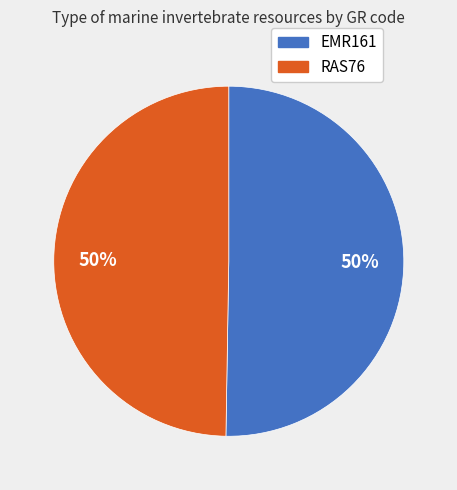

The RAS76 slice represents 35% of the pie. True or false?

False